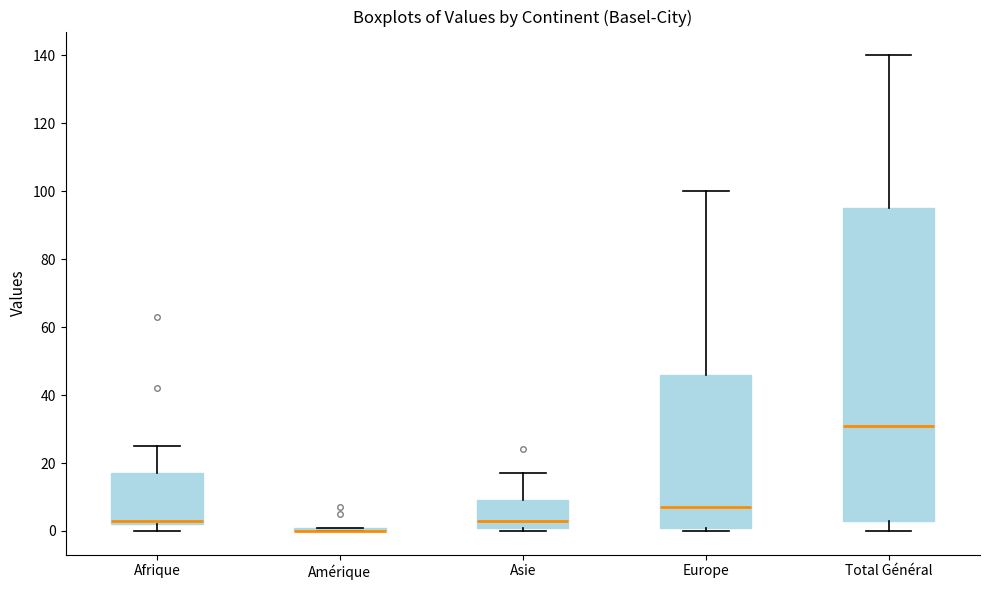

Which box is the tallest, from its lower edge to its upper edge?

Total Général